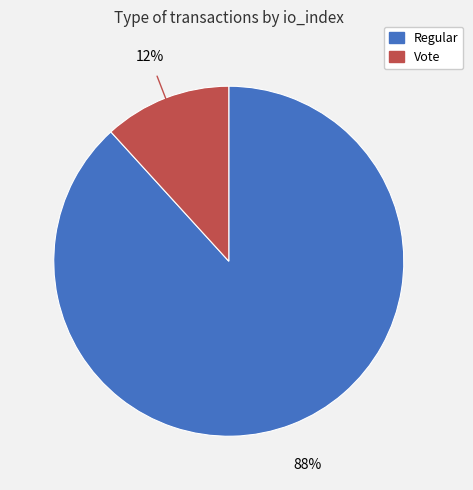

Is the sum of Vote and Regular greater than half?

Yes